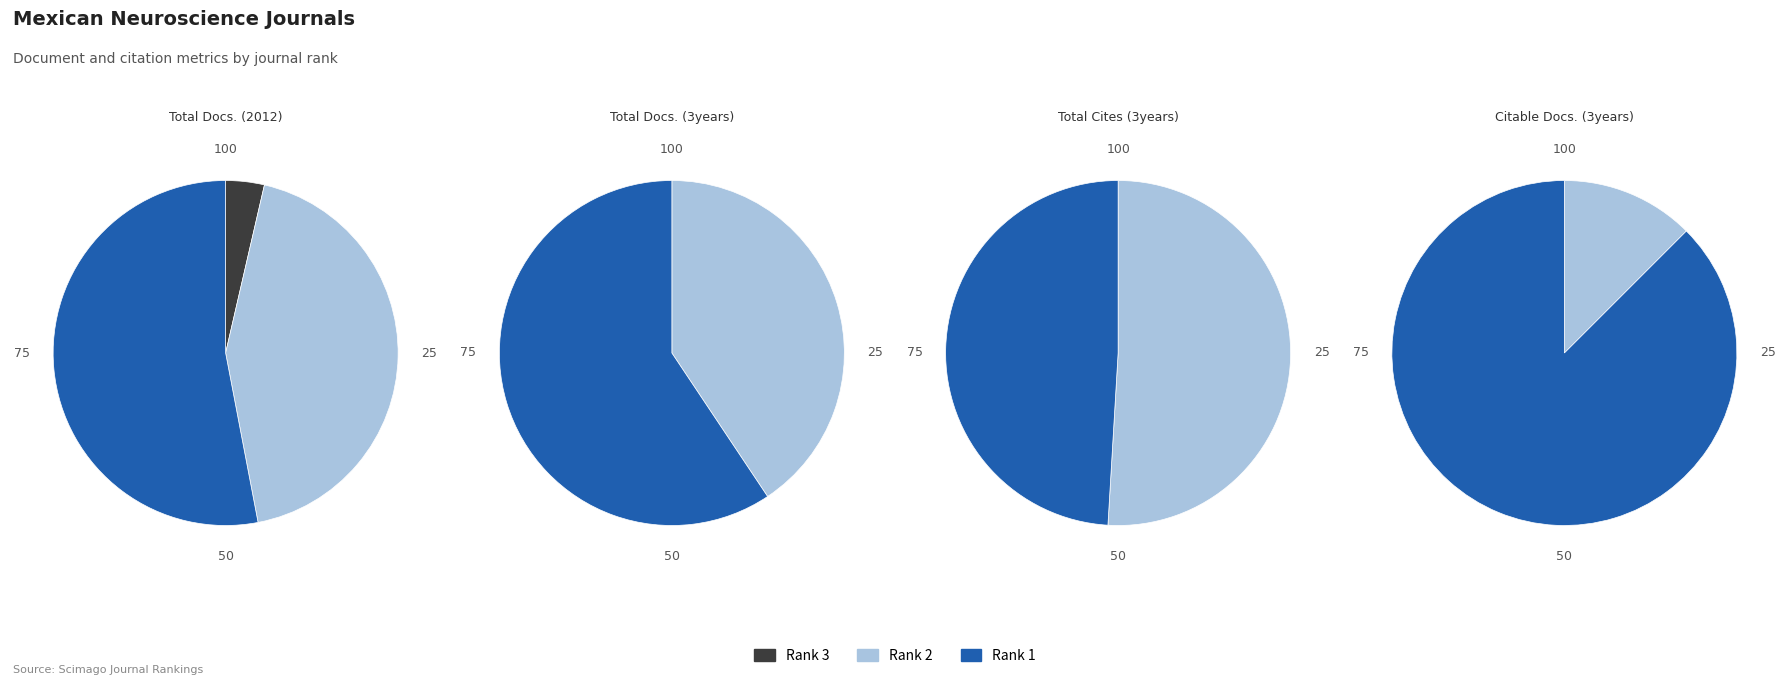

How much of the chart is everything except Revista Mexicana de Neurociencia (Rank 1)?

47.0%